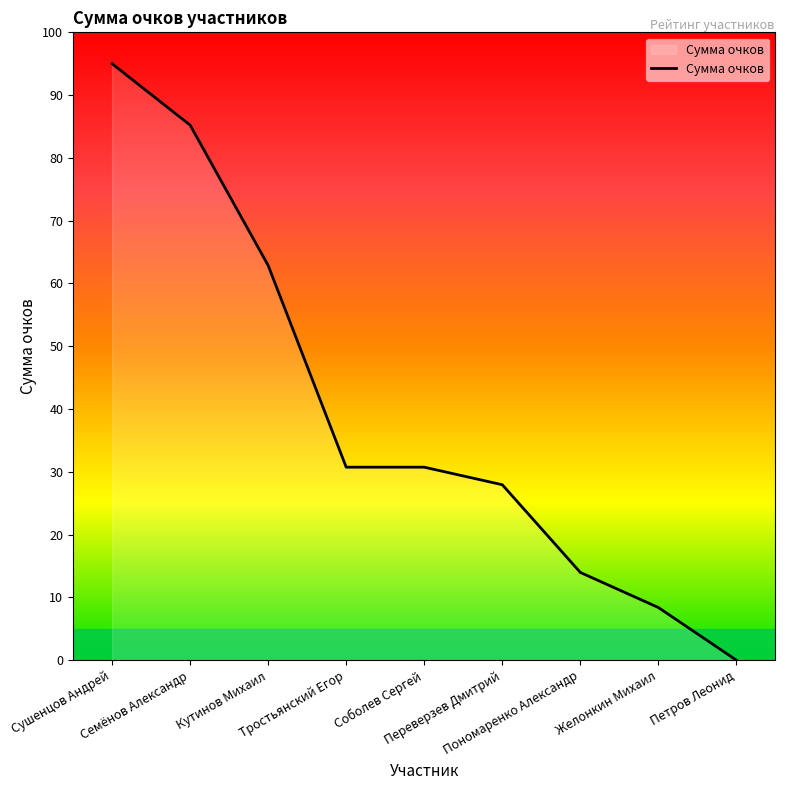

How many values are above zero?

8